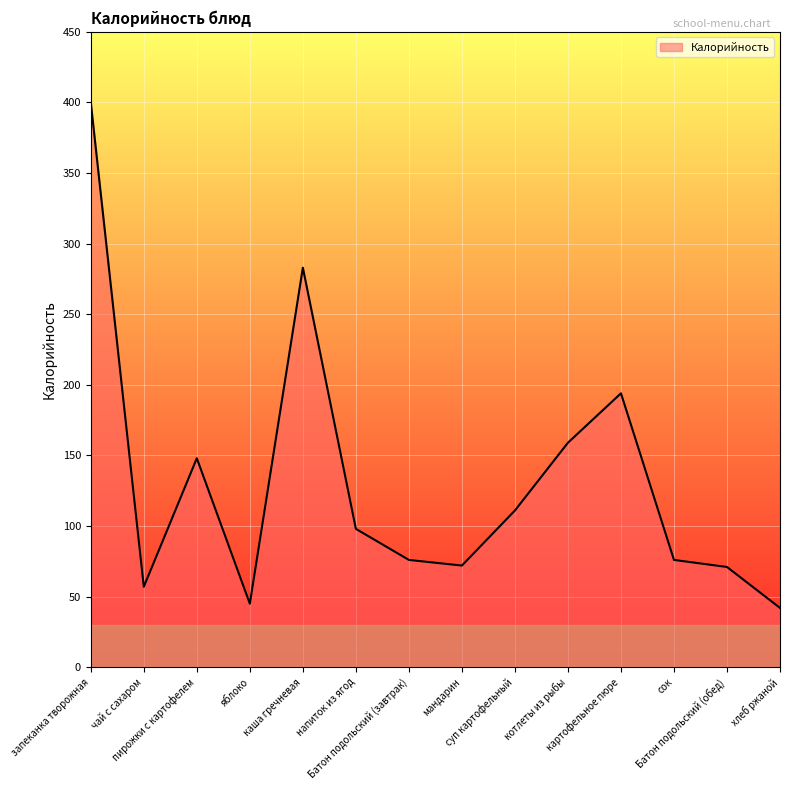

Where is the first local maximum?

пирожки с картофелем